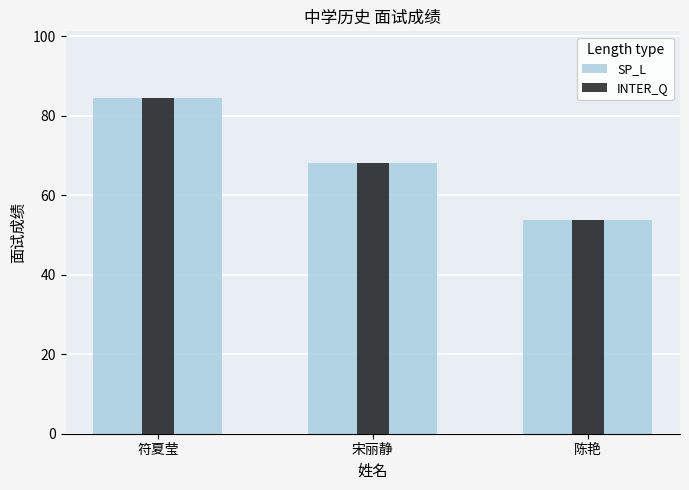

Reading left to right, list all the values displayed in this chart.

SP_L: 符夏莹=84.3	宋丽静=68.0	陈艳=53.7
INTER_Q: 符夏莹=84.3	宋丽静=68.0	陈艳=53.7